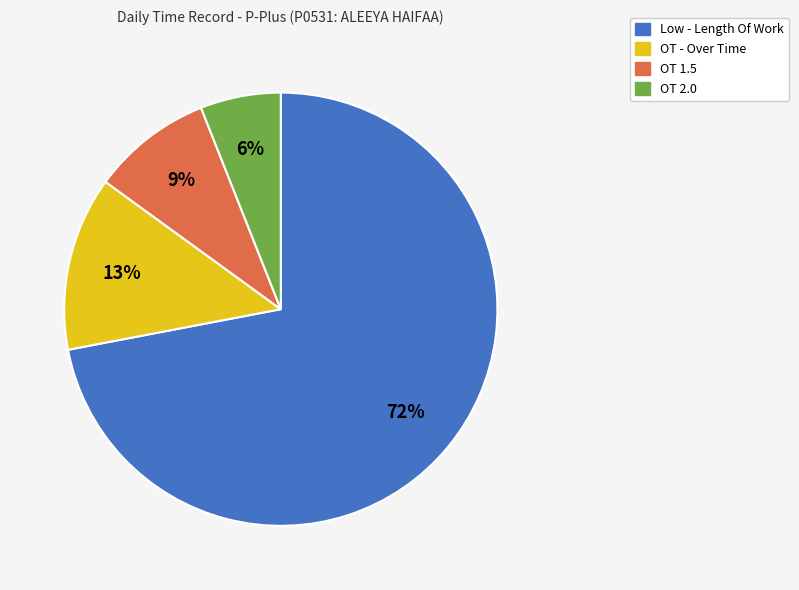

Combined, do OT 1.5 and OT 2.0 account for over 50%?

No